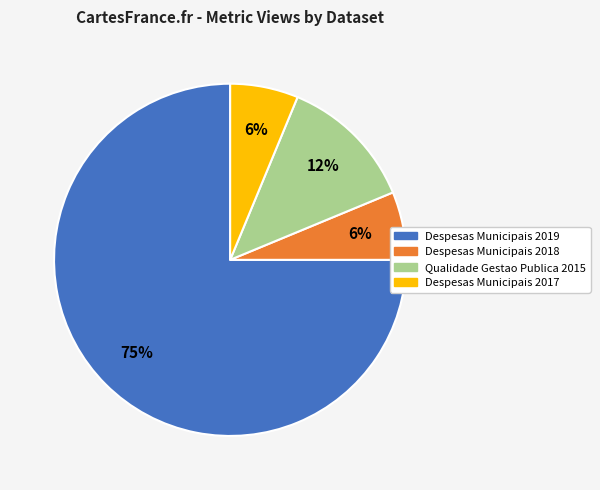

Does any single category account for the majority?

Yes